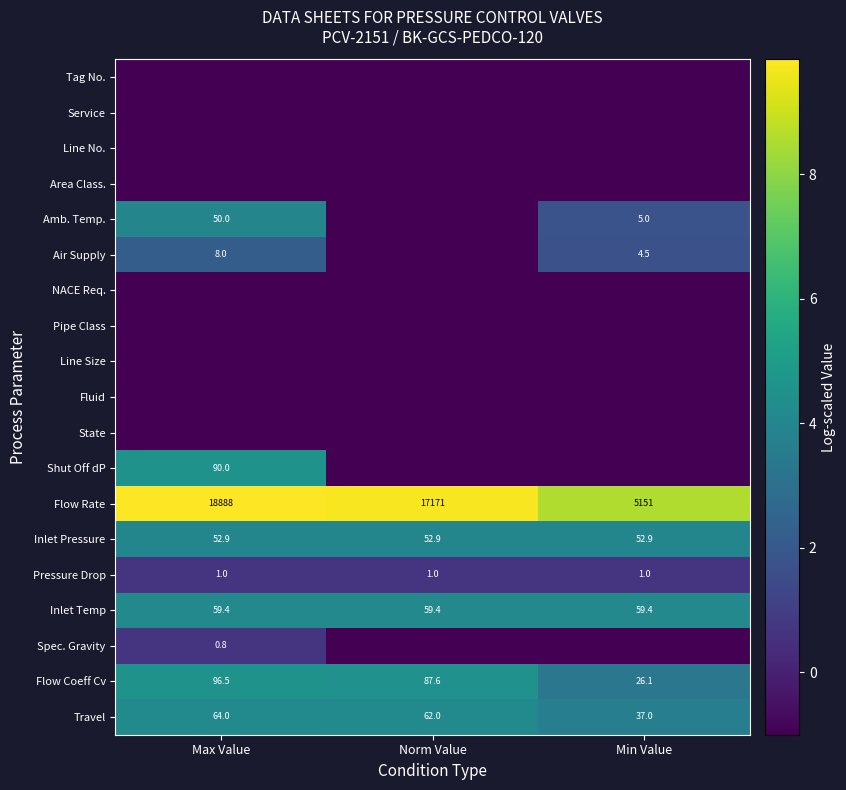

What is the minimum value shown in the chart?

-1.0